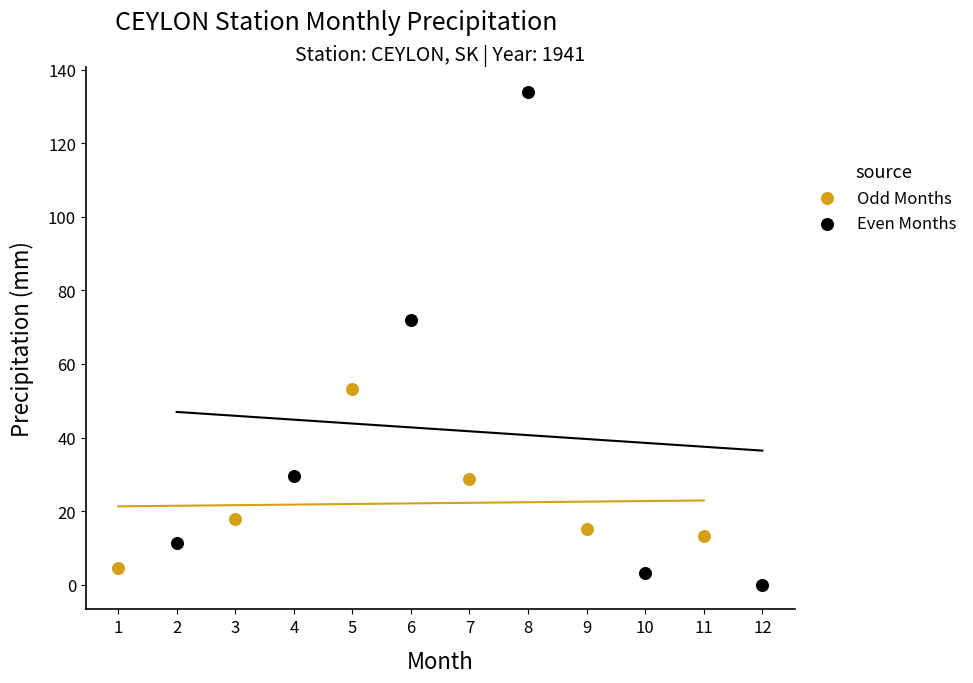

Which series contains the highest Y value?

Even Months